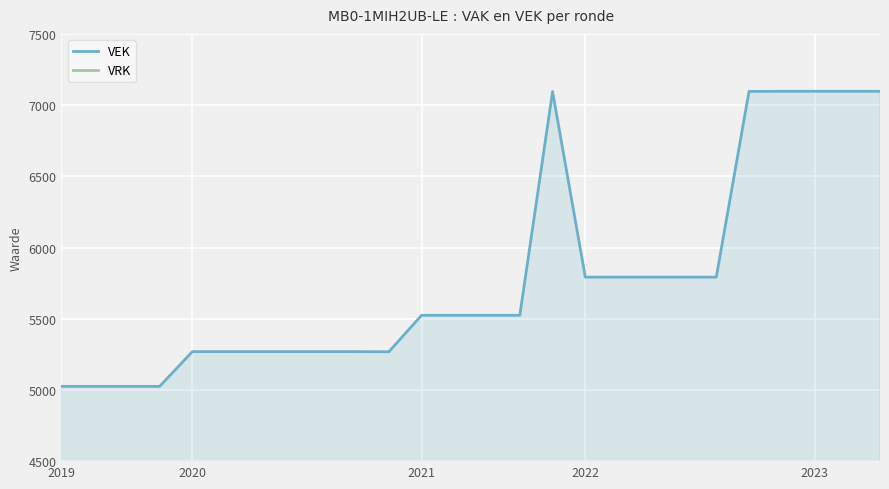

At which category does VEK reach its first local valley?

10